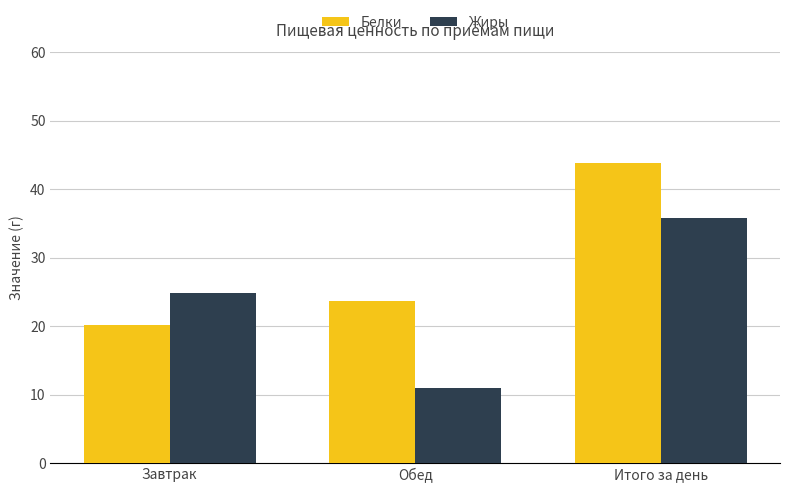

Which series has the largest total across all categories?

Белки